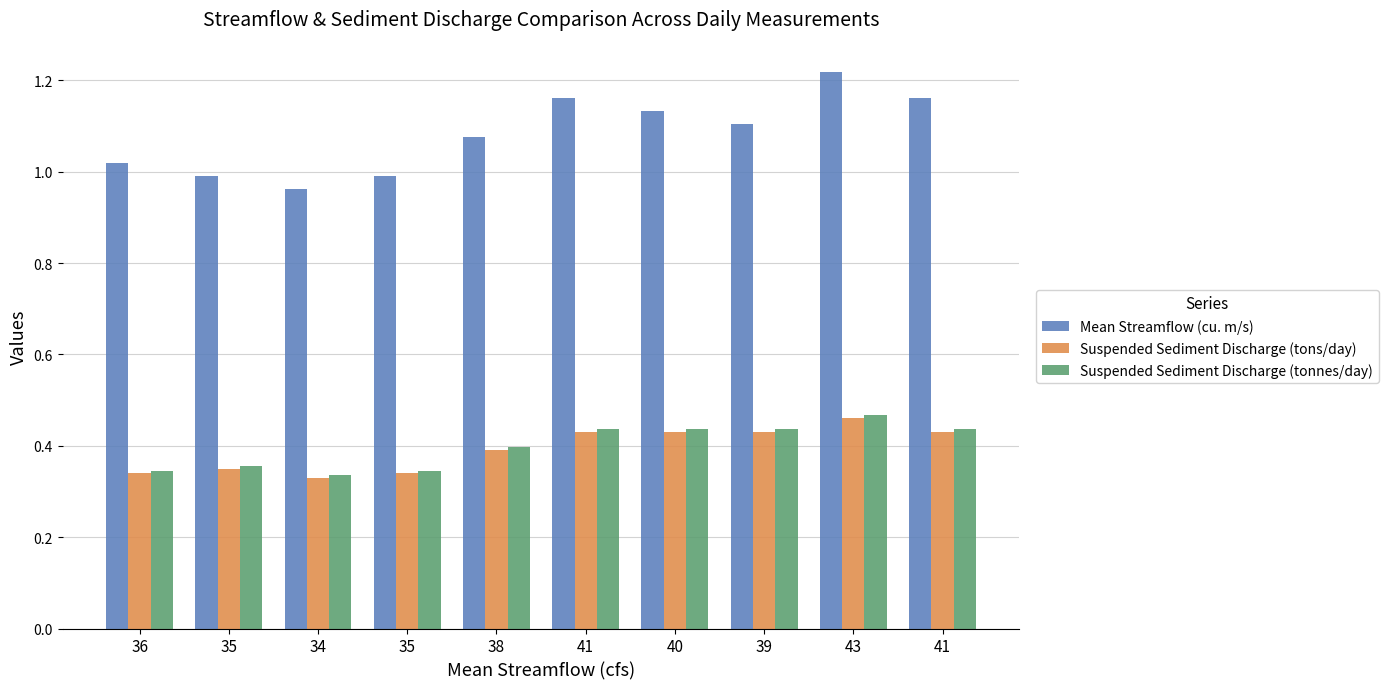

Are the bars horizontal?

No